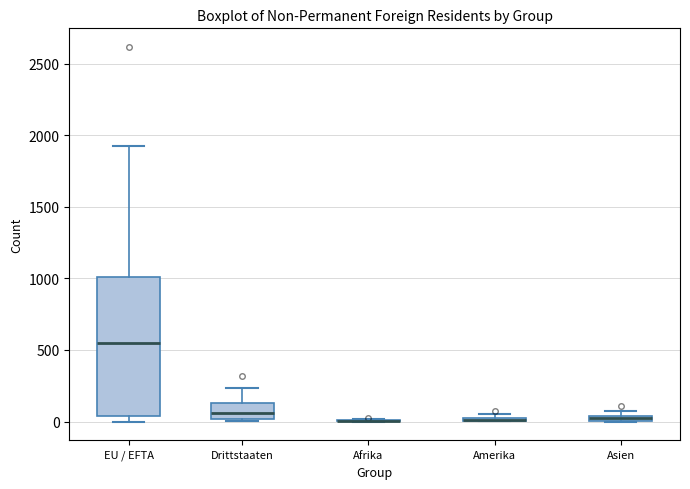

Which box is the tallest, from its lower edge to its upper edge?

EU / EFTA